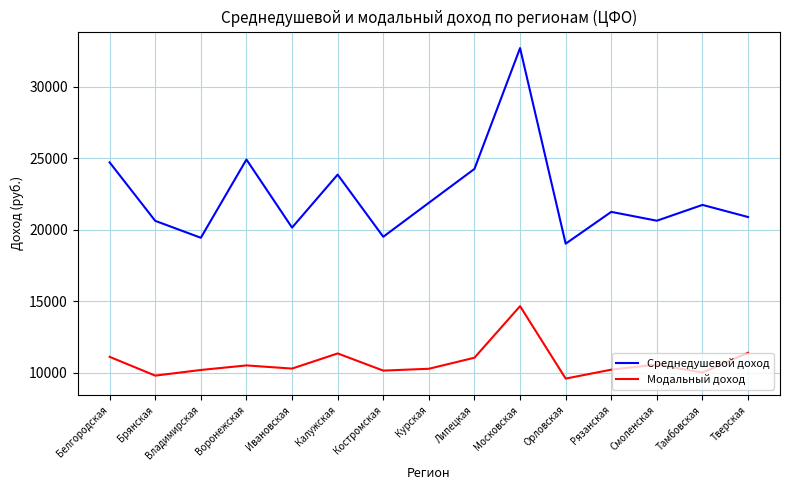

What are all the series names shown in the legend?

Среднедушевой доход, Модальный доход